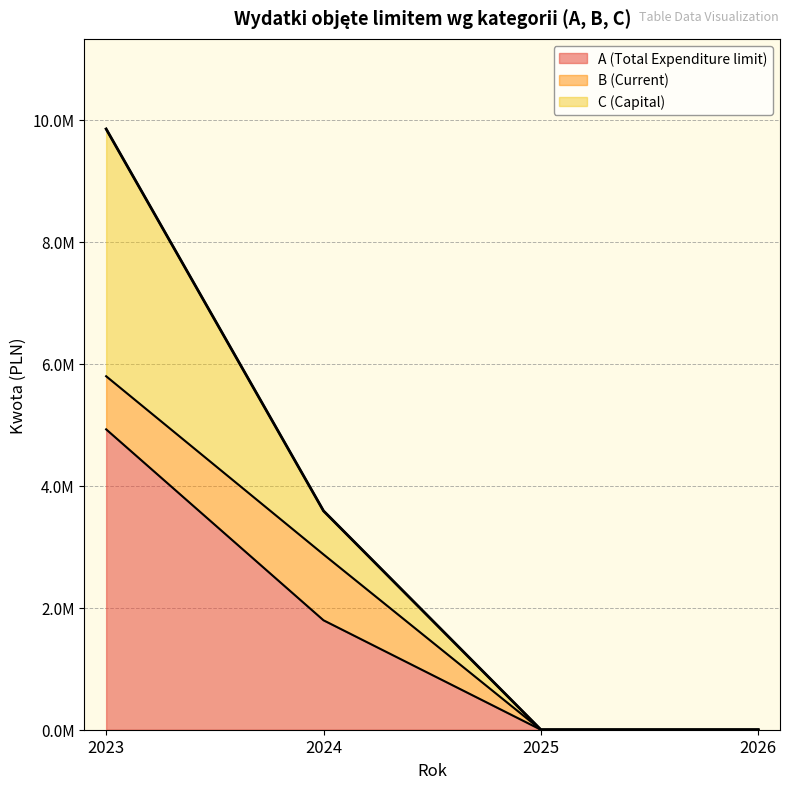

How many data points in C (Capital) are above 3587586?

2